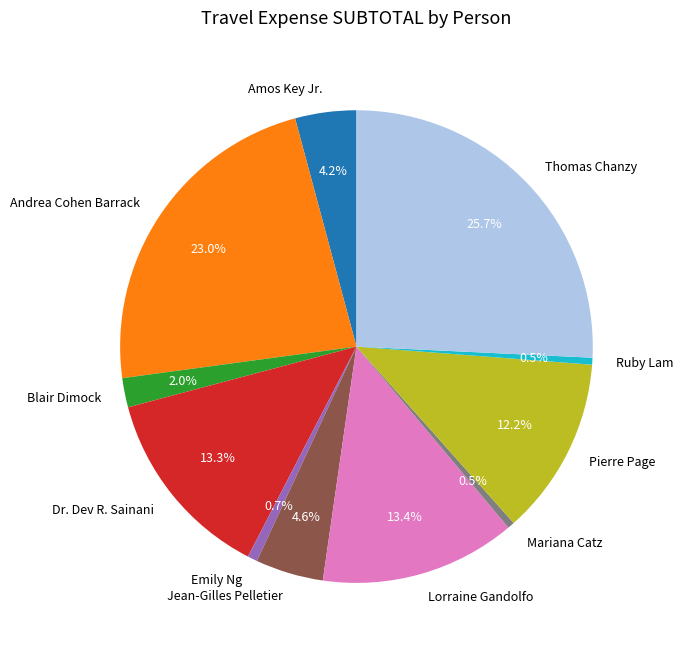

Is Pierre Page the majority of the pie?

No